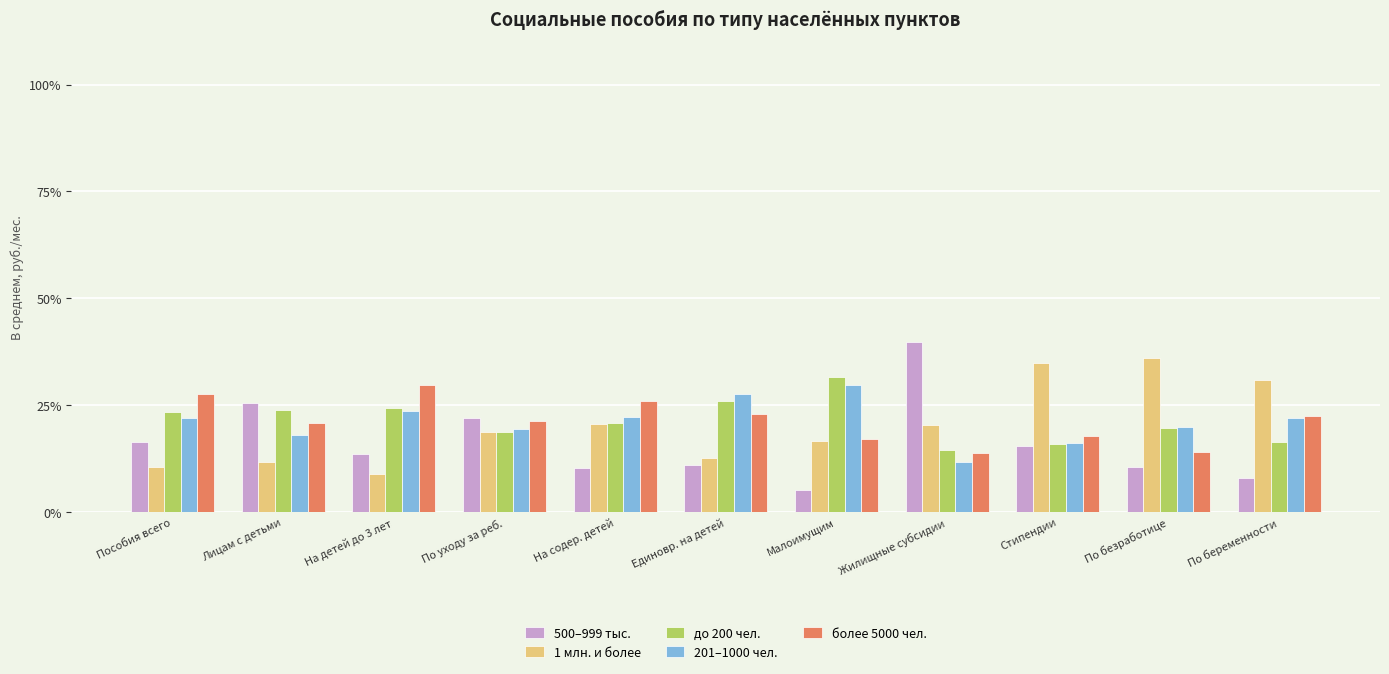

Which series has the largest range (max minus min)?

500–999 тыс.